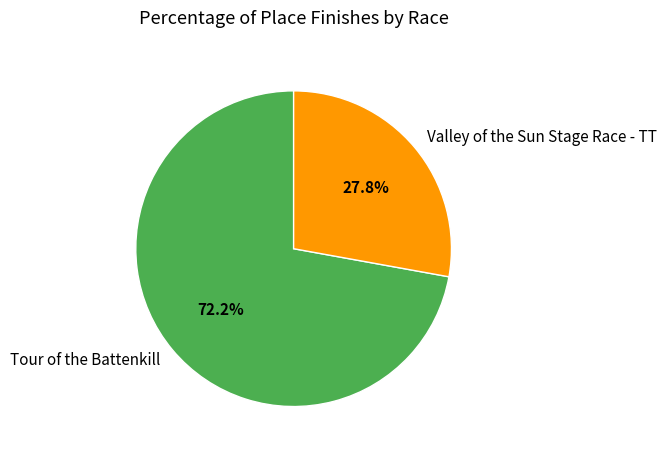

How many segments does this pie chart have?

2